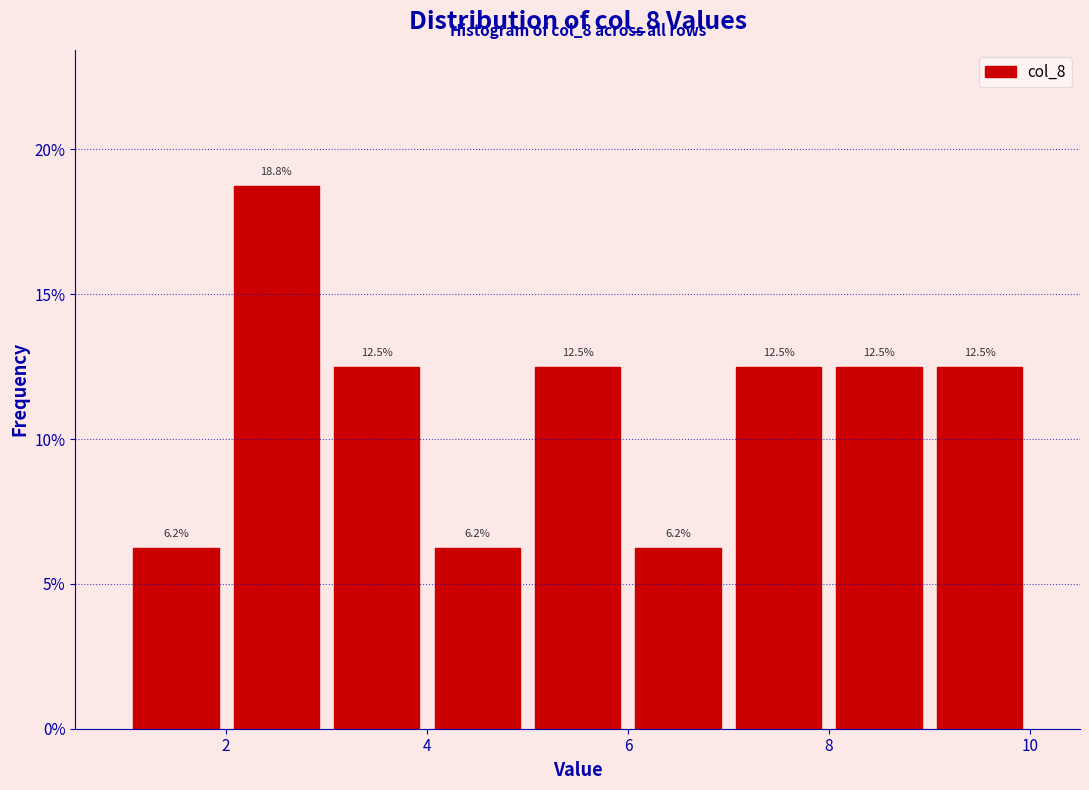

What is the height of the bar covering 9 to 10 on the x-axis?

12.5